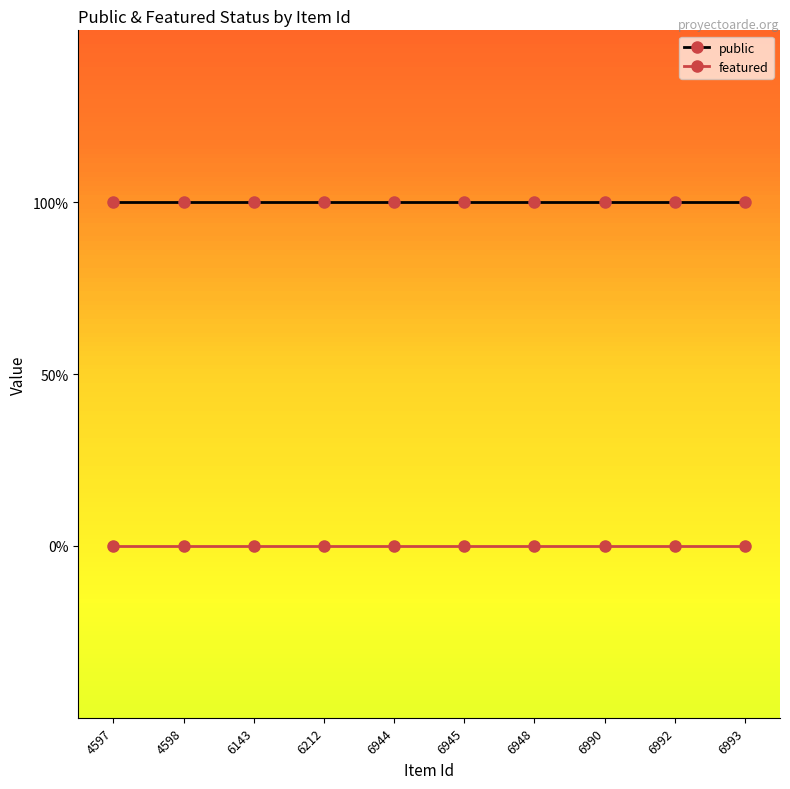

What is the spread (max minus min) of values at 6990?

1